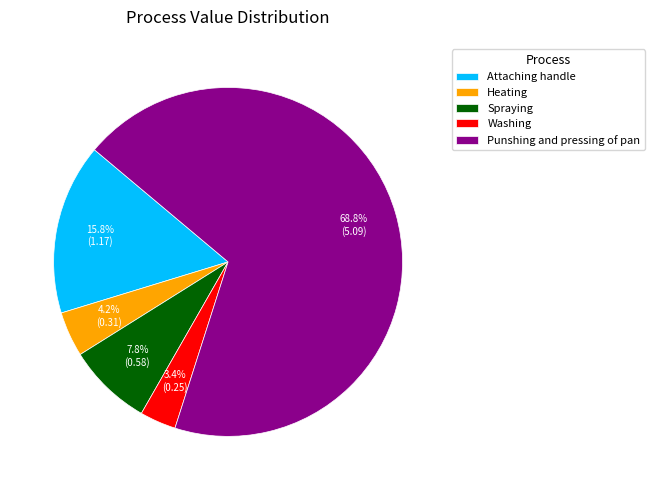

Is Punshing and pressing of pan the majority of the pie?

Yes